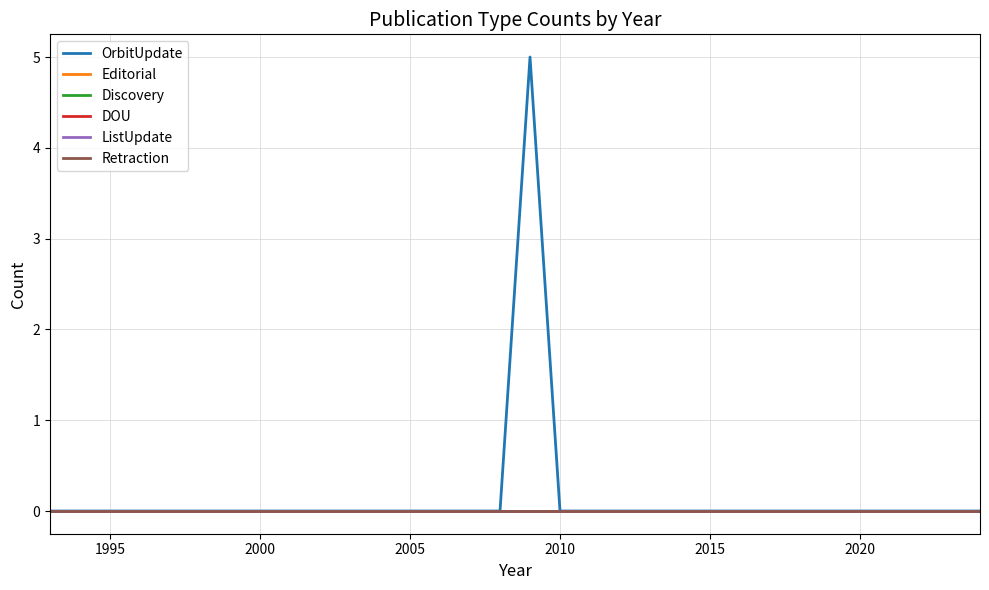

At how many categories does at least one series exceed 1?

1